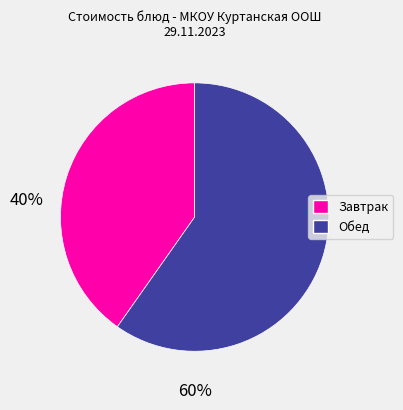

Is there a majority slice in this chart?

Yes